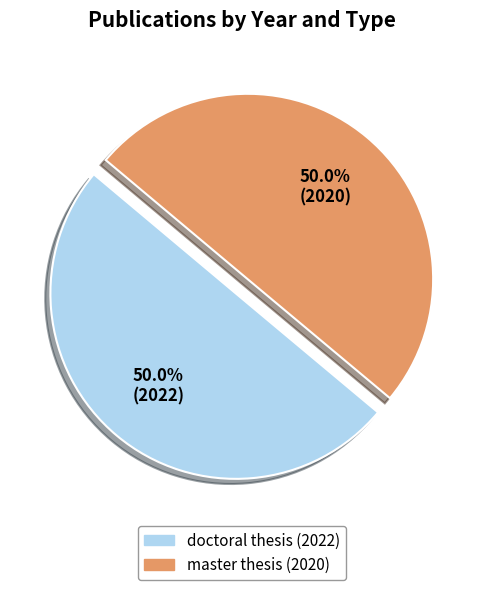

Is the sum of doctoral thesis (2022) and master thesis (2020) greater than half?

Yes